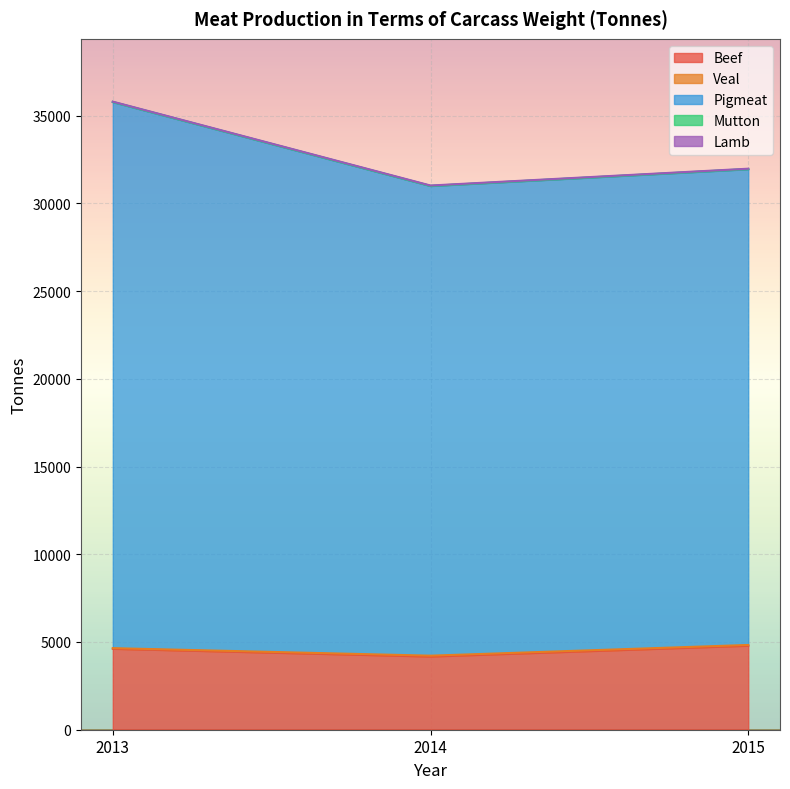

Does the chart display data point markers on the line(s)?

No